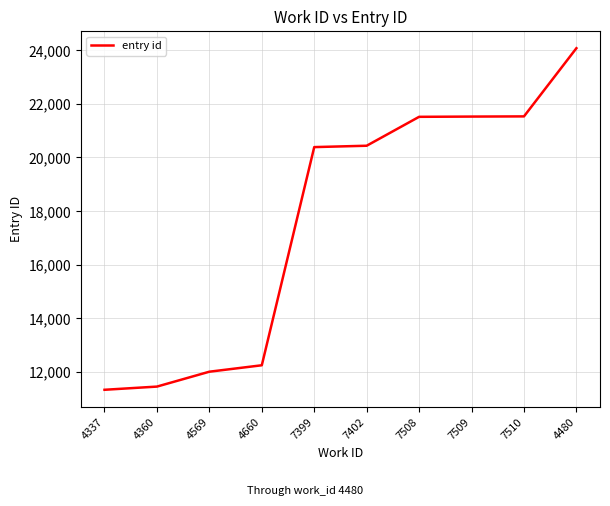

What is the ratio of the value at 7399 to the value at 7509?

0.9